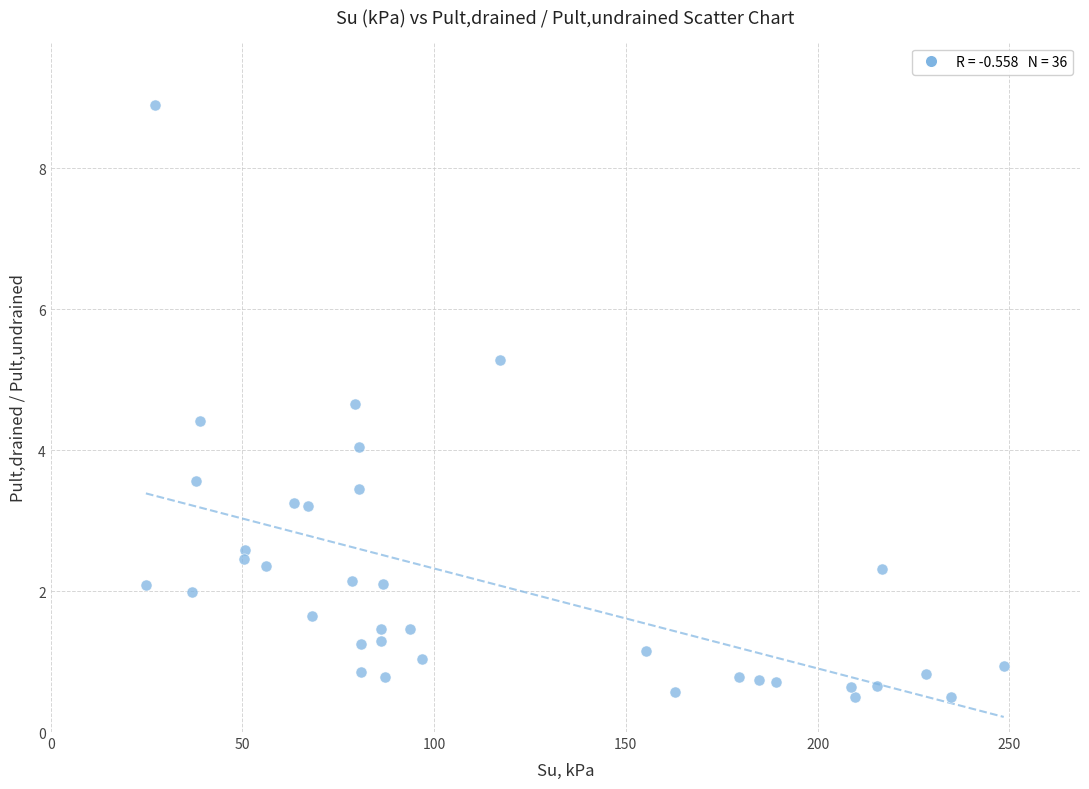

What is the range of X values (max minus min)?

223.7